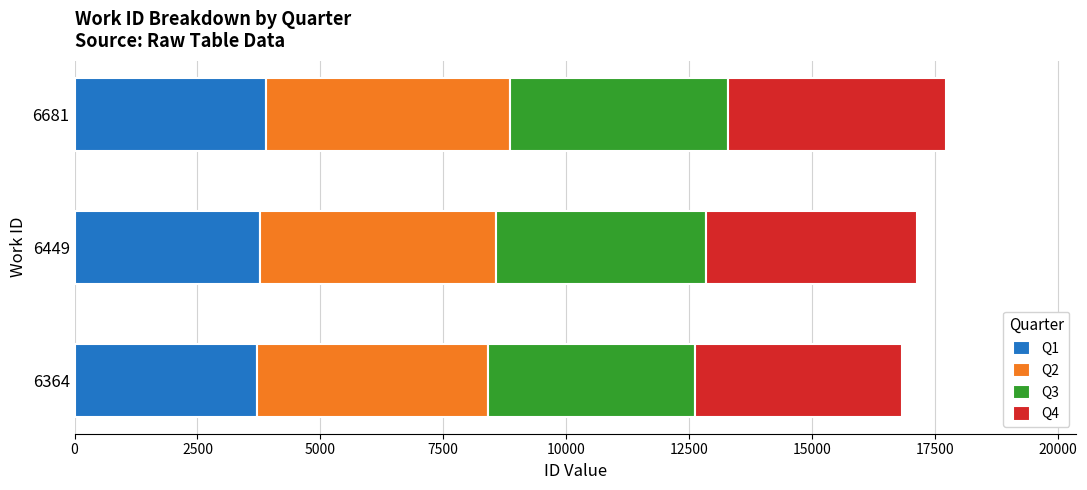

True or false: Q1 has a value of 3768.6 at 6449.

True